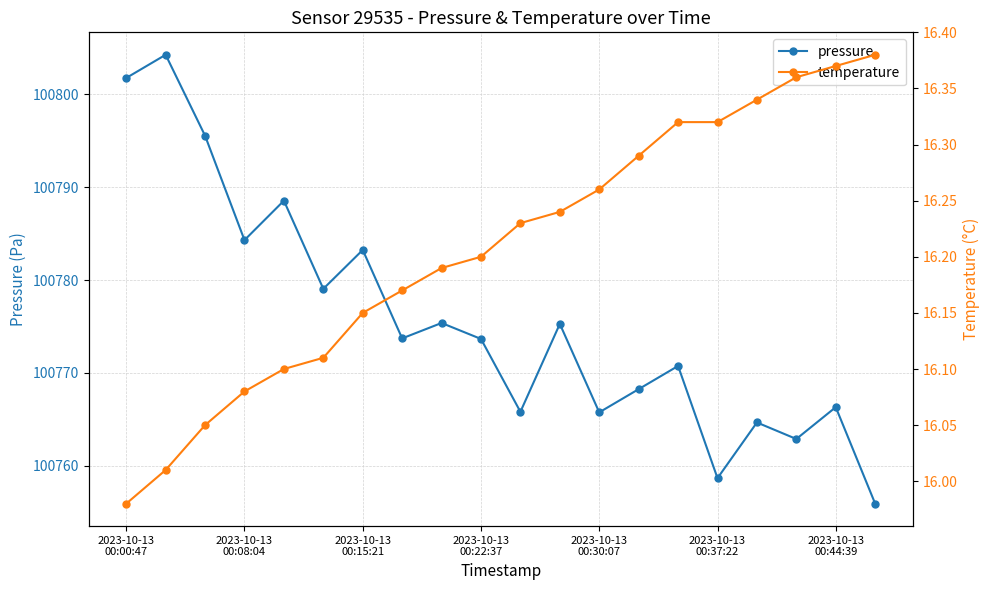

What is the highest value of the pressure series?

100804.3